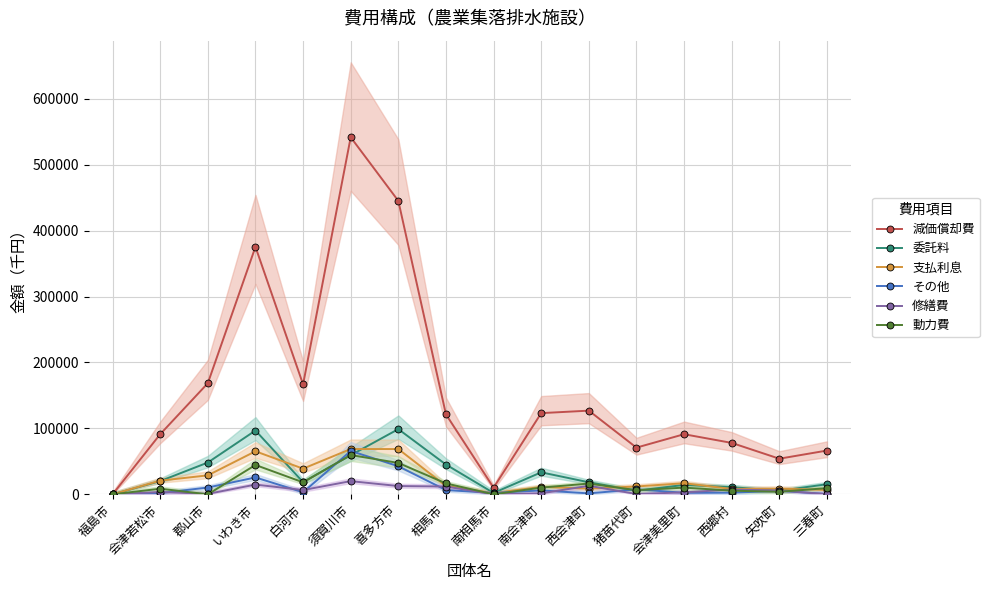

What is the value of the 修繕費 point at the 10th from the left?

1512